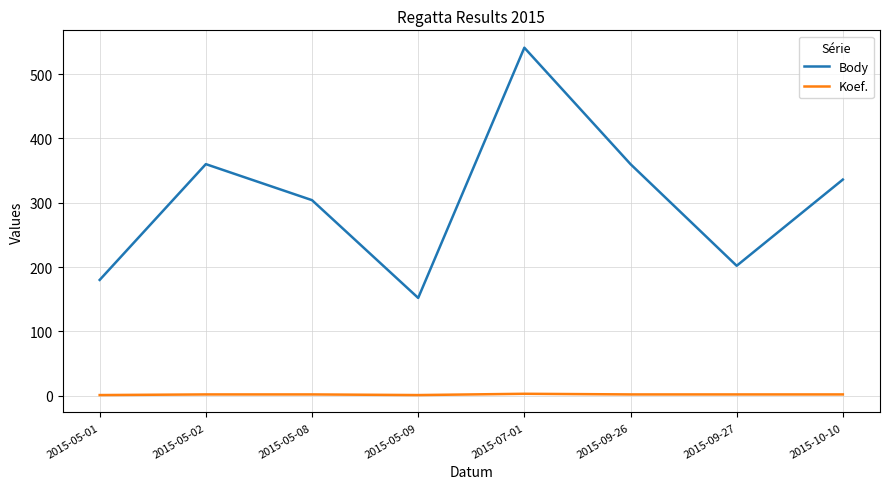

What is the total value across all series at 2015-09-27?

204